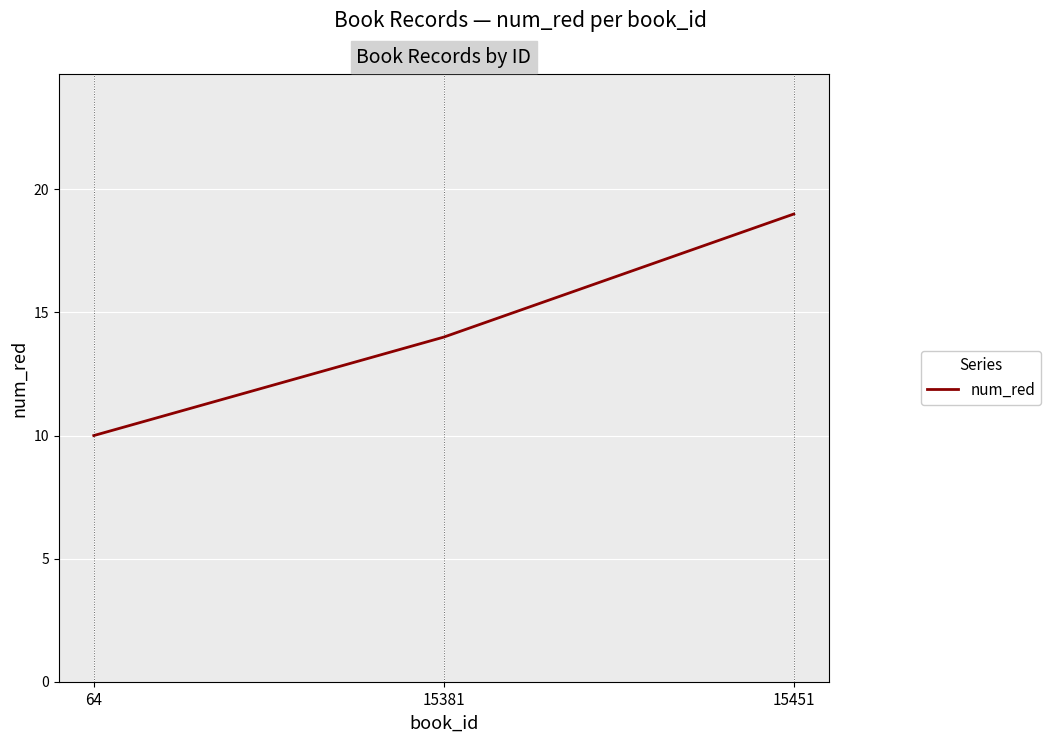

Rank the categories by value from highest to lowest.

15451, 15381, 64